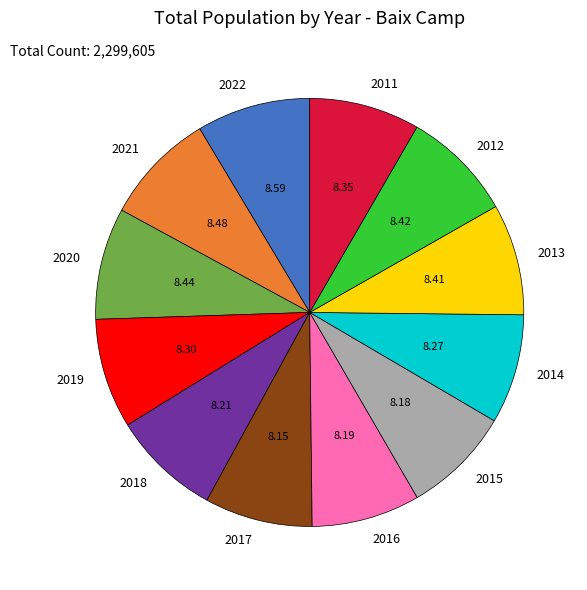

Is it true that 2014 is 1% of the pie?

False